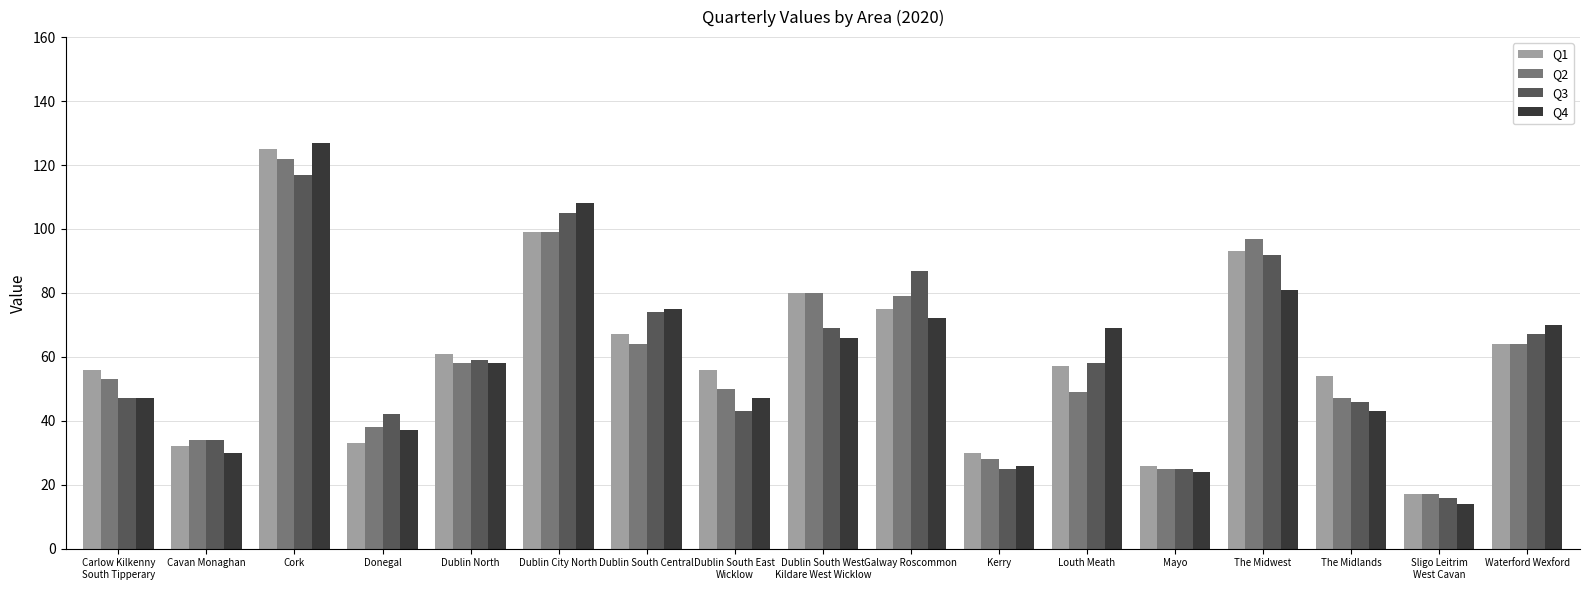

Reading left to right, extract all data points from this chart.

Q1: Carlow Kilkenny
South Tipperary=56	Cavan Monaghan=32	Cork=125	Donegal=33	Dublin North=61	Dublin City North=99	Dublin South Central=67	Dublin South East
Wicklow=56	Dublin South West
Kildare West Wicklow=80	Galway Roscommon=75	Kerry=30	Louth Meath=57	Mayo=26	The Midwest=93	The Midlands=54	Sligo Leitrim
West Cavan=17	Waterford Wexford=64
Q2: Carlow Kilkenny
South Tipperary=53	Cavan Monaghan=34	Cork=122	Donegal=38	Dublin North=58	Dublin City North=99	Dublin South Central=64	Dublin South East
Wicklow=50	Dublin South West
Kildare West Wicklow=80	Galway Roscommon=79	Kerry=28	Louth Meath=49	Mayo=25	The Midwest=97	The Midlands=47	Sligo Leitrim
West Cavan=17	Waterford Wexford=64
Q3: Carlow Kilkenny
South Tipperary=47	Cavan Monaghan=34	Cork=117	Donegal=42	Dublin North=59	Dublin City North=105	Dublin South Central=74	Dublin South East
Wicklow=43	Dublin South West
Kildare West Wicklow=69	Galway Roscommon=87	Kerry=25	Louth Meath=58	Mayo=25	The Midwest=92	The Midlands=46	Sligo Leitrim
West Cavan=16	Waterford Wexford=67
Q4: Carlow Kilkenny
South Tipperary=47	Cavan Monaghan=30	Cork=127	Donegal=37	Dublin North=58	Dublin City North=108	Dublin South Central=75	Dublin South East
Wicklow=47	Dublin South West
Kildare West Wicklow=66	Galway Roscommon=72	Kerry=26	Louth Meath=69	Mayo=24	The Midwest=81	The Midlands=43	Sligo Leitrim
West Cavan=14	Waterford Wexford=70